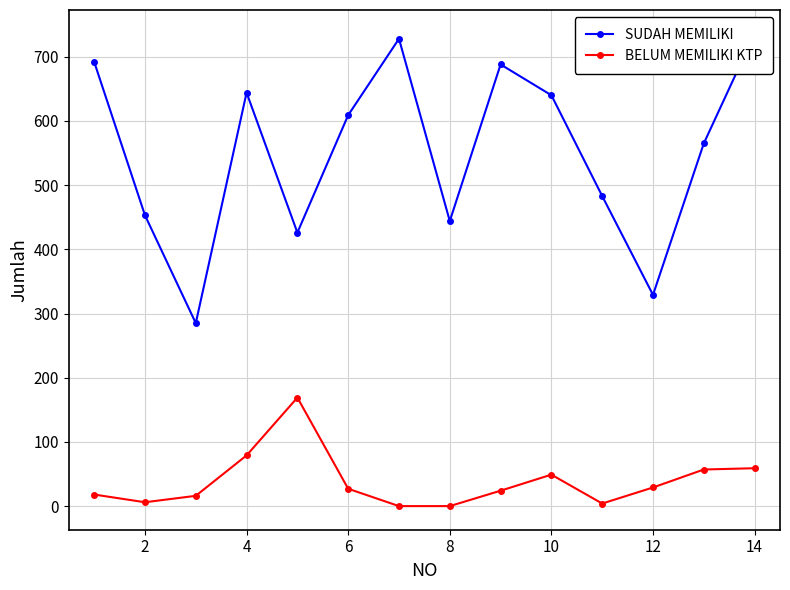

What is the sum of the BELUM MEMILIKI KTP values at 14 and 8?

59